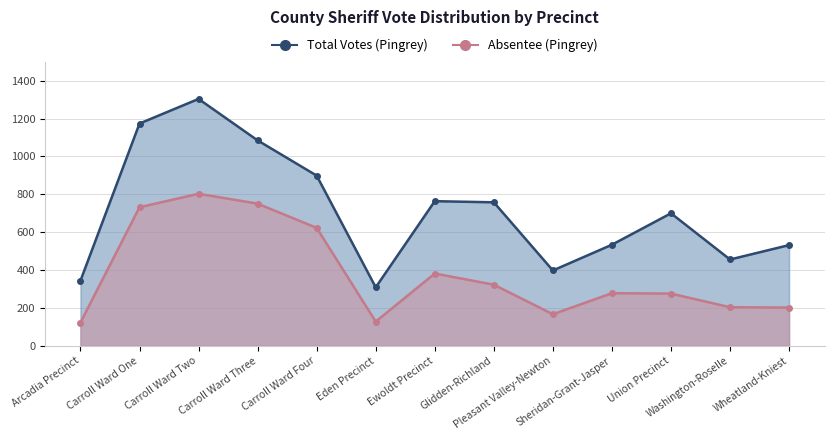

What is the difference between the maximum and minimum values in the Absentee (Pingrey) series?

680